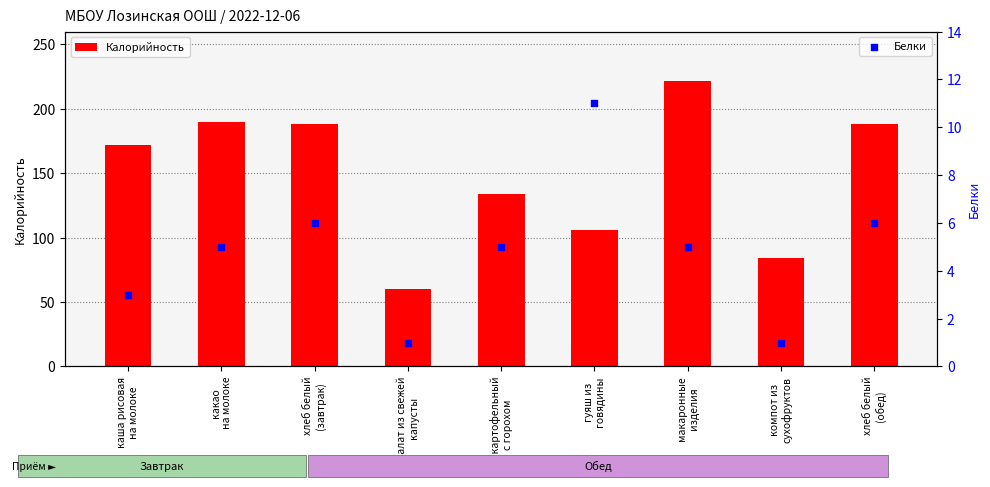

Which series has the largest total across all categories?

Калорийность